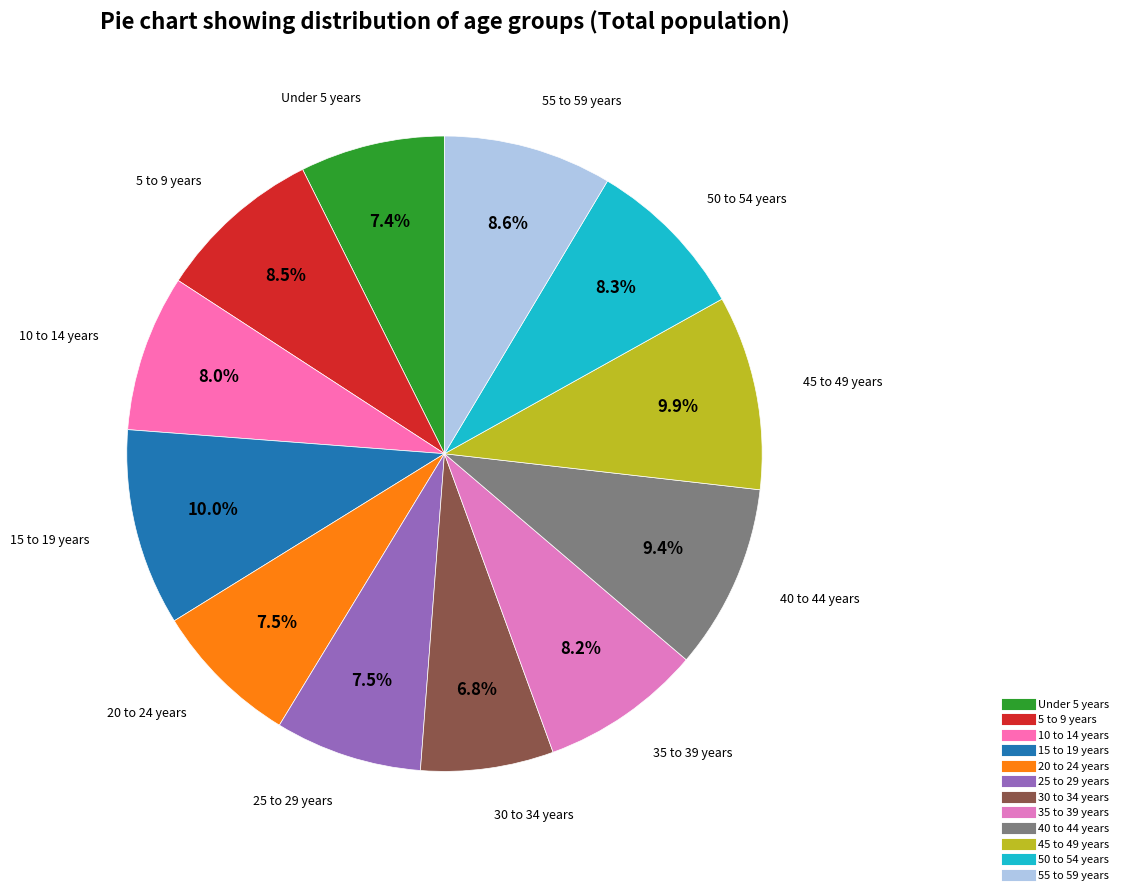

Is 20 to 24 years the majority of the pie?

No